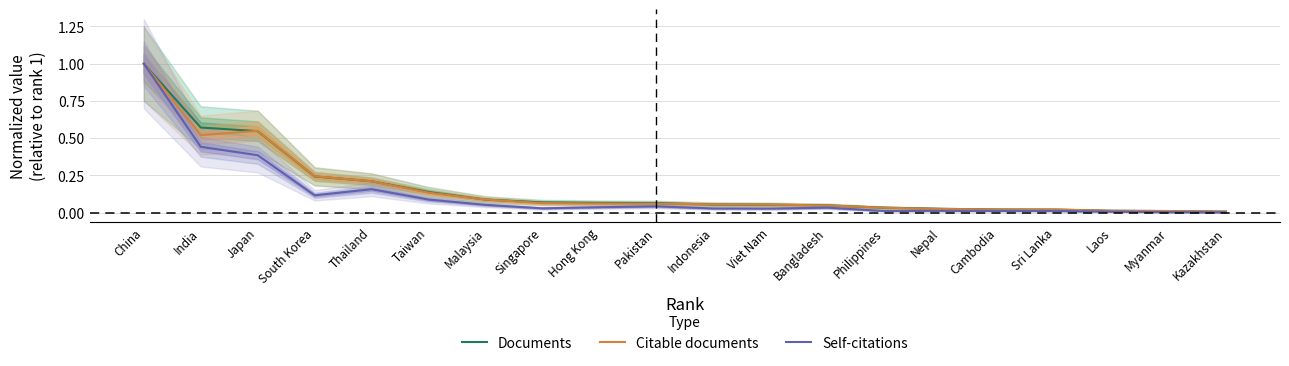

True or false: Self-citations and Citable documents cross at least once.

False